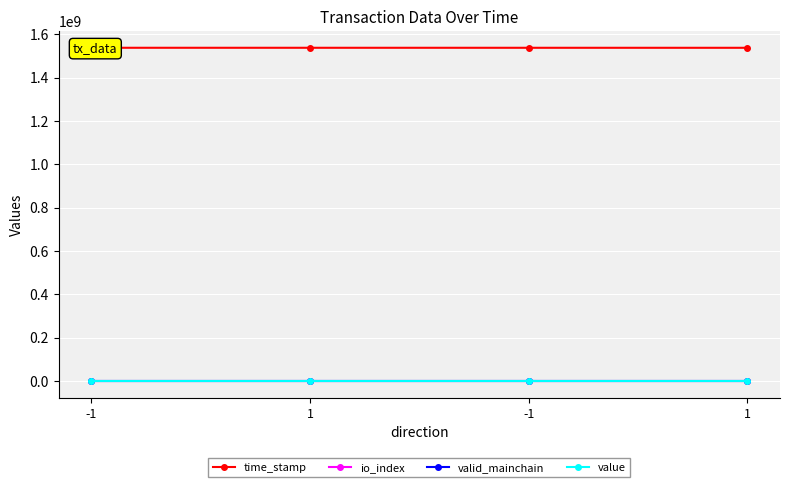

What is the approximate value of time_stamp at -1?

1538455852.0